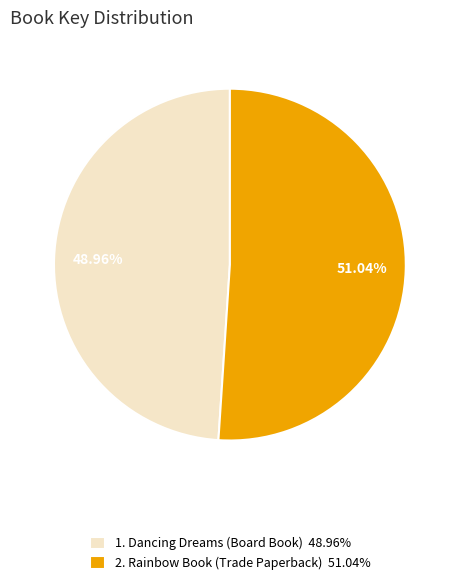

Rank the categories by value from highest to lowest.

2. Rainbow Book (Trade Paperback) 51.04%, 1. Dancing Dreams (Board Book) 48.96%